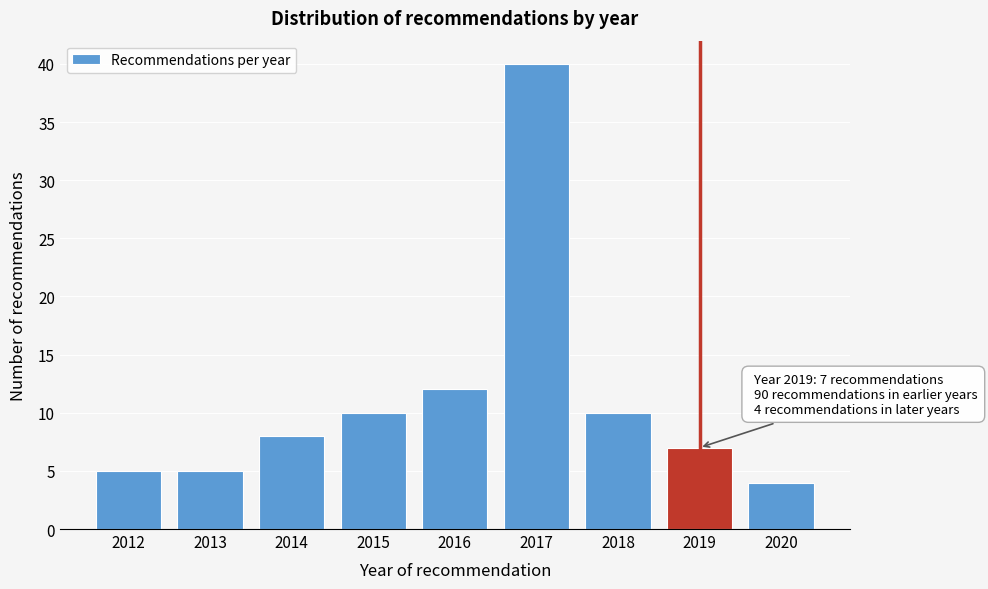

Reading left to right, extract all data points from this chart.

5	5	8	10	12	40	10	7	4